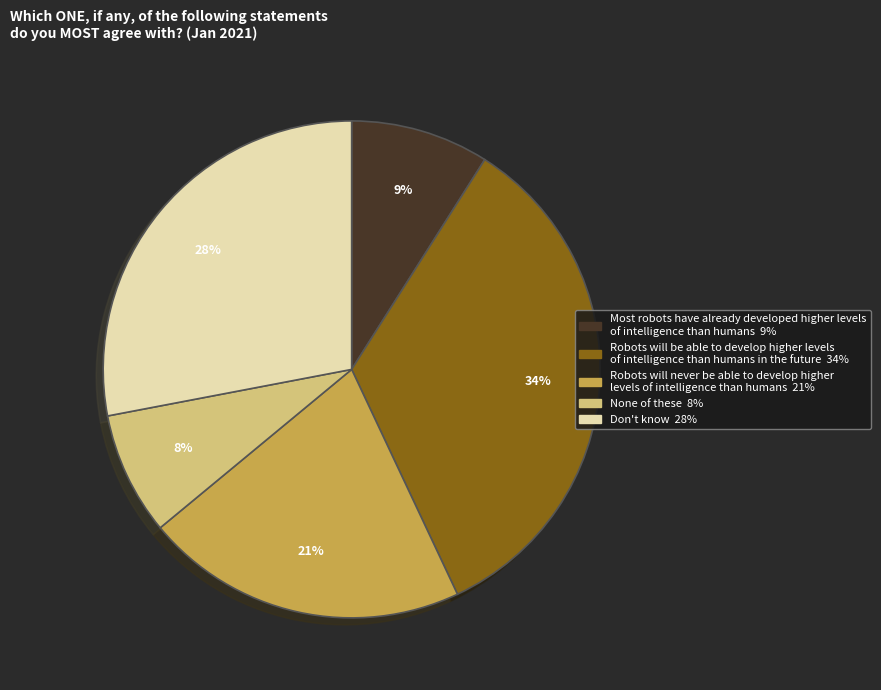

Between Most robots have already developed higher levels of intelligence than humans and None of these, which is larger?

Most robots have already developed higher levels of intelligence than humans